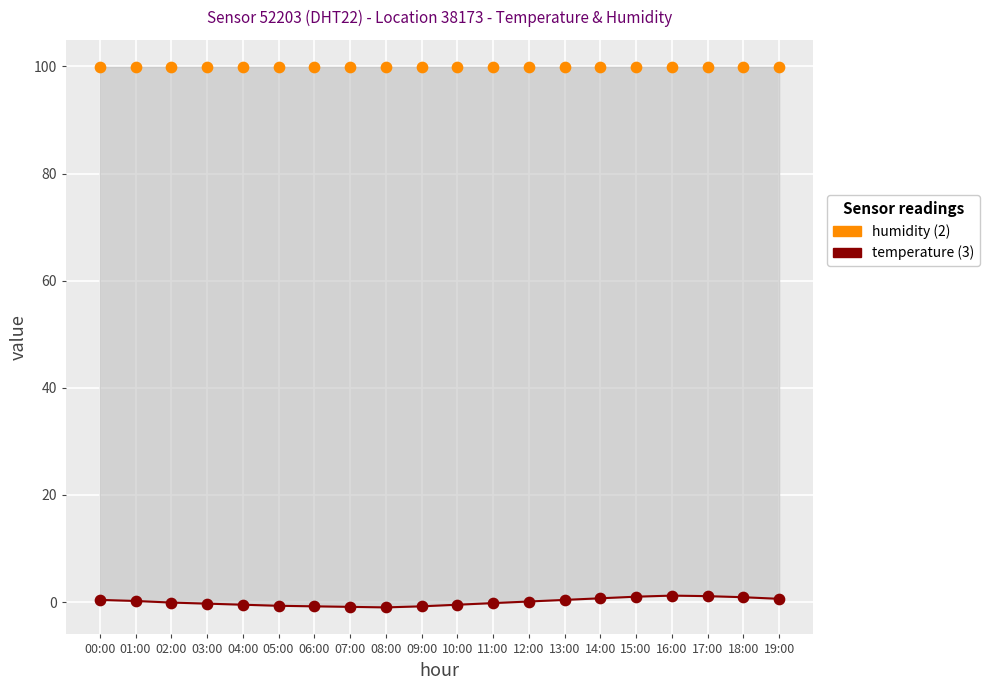

Which series has the largest total across all categories?

humidity (99.90)